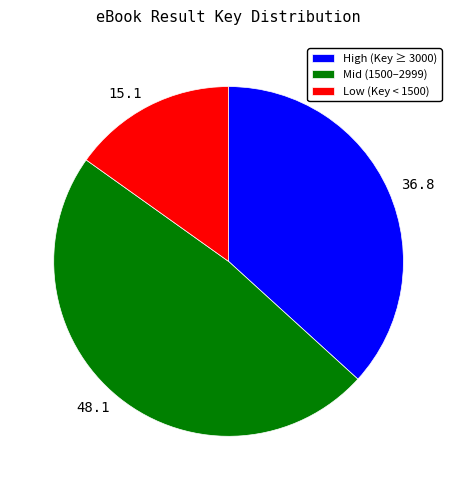

Is 36.8 the majority of the pie?

No